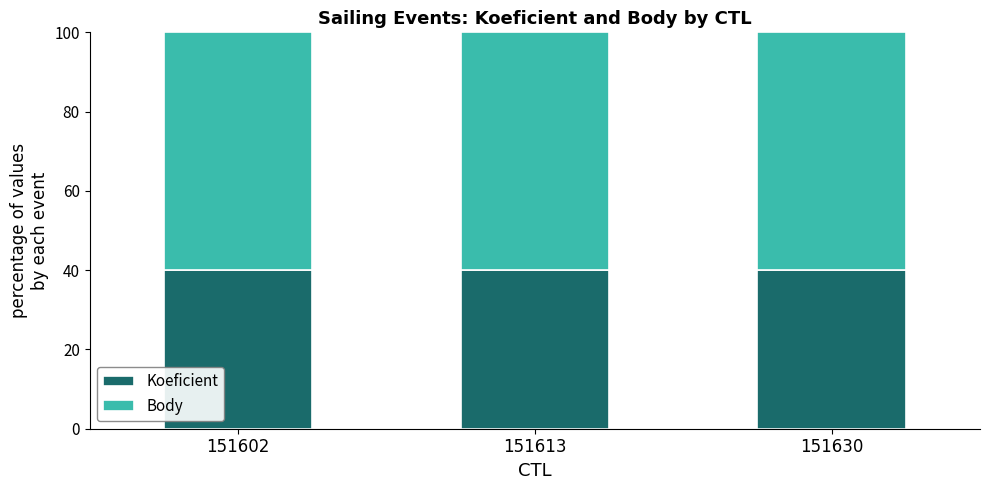

What is the sum of all Koeficient values?

120